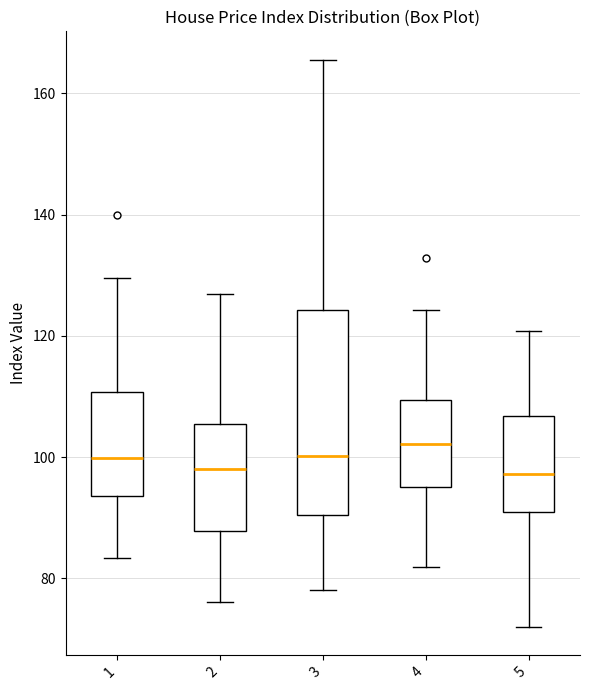

Reading left to right, read every box against the y-axis: the position of its median line, the range the box covers, and the ends of its whiskers. The values are not printed on the chart, so give them approximately, as read against the axis.

1: median 100, box 94 to 110, whiskers 84 to 130
2: median 98, box 88 to 106, whiskers 76 to 126
3: median 100, box 90 to 124, whiskers 78 to 166
4: median 102, box 96 to 110, whiskers 82 to 124
5: median 98, box 90 to 106, whiskers 72 to 120